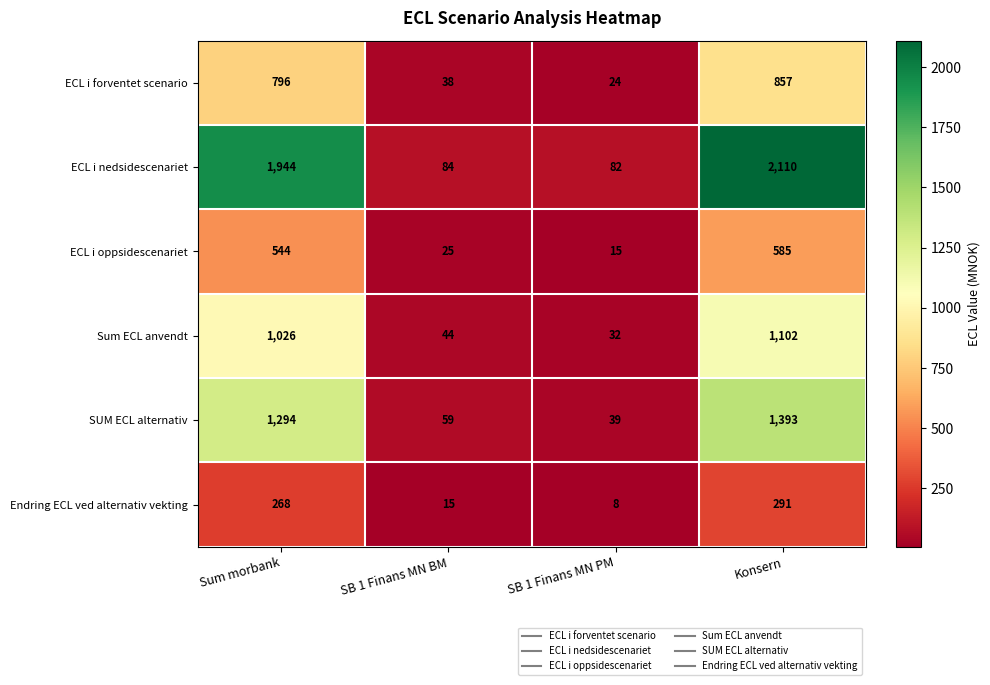

What is the maximum value for ECL i nedsidescenariet?

2110